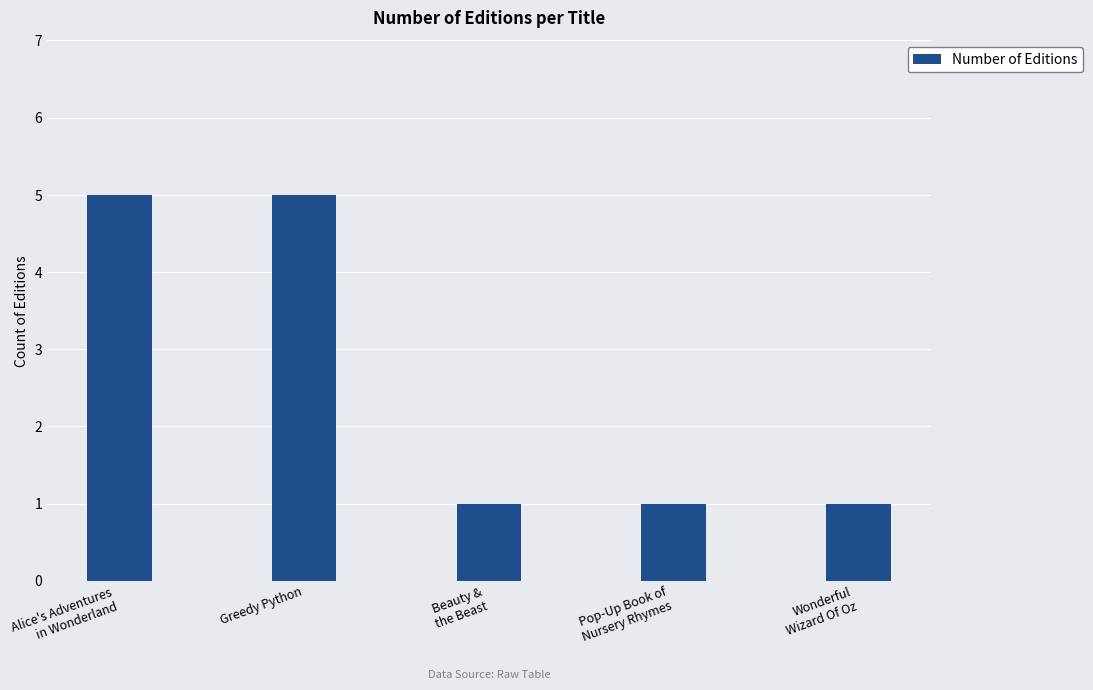

Reading left to right, transcribe all the data shown in this chart.

Alice's Adventures
in Wonderland=5	Greedy Python=5	Beauty &
the Beast=1	Pop-Up Book of
Nursery Rhymes=1	Wonderful
Wizard Of Oz=1